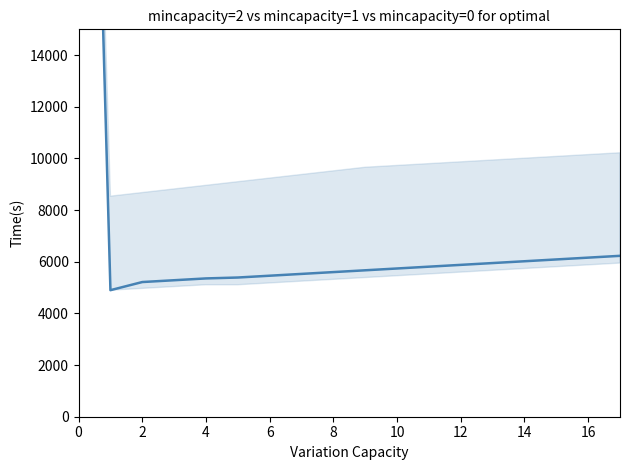

Count the number of values greater than 5740.

8